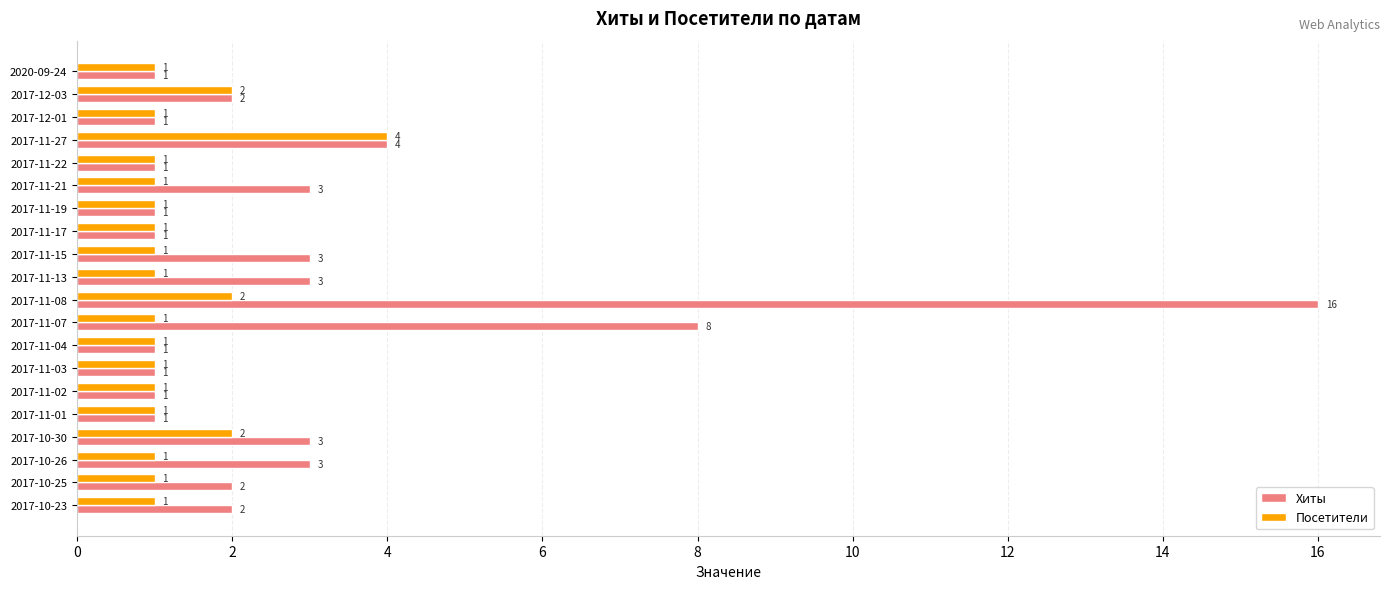

Which series has the largest total across all categories?

Хиты